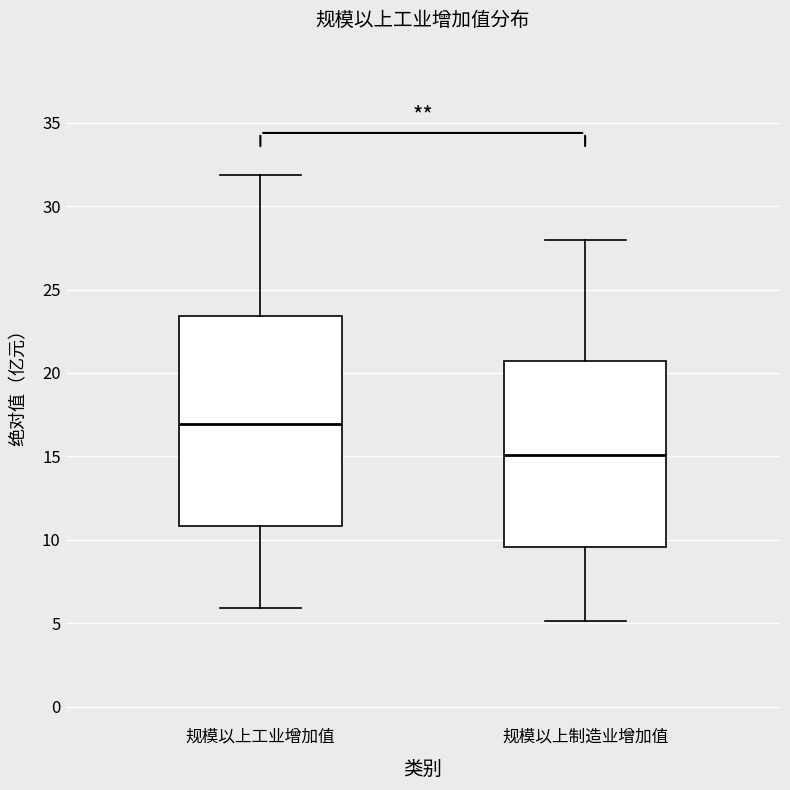

Which box is the tallest, from its lower edge to its upper edge?

规模以上工业增加值